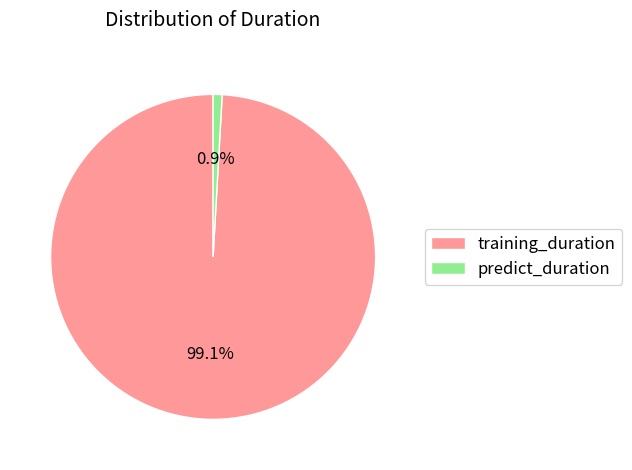

To the nearest percent, what percentage of the pie is training_duration?

99%